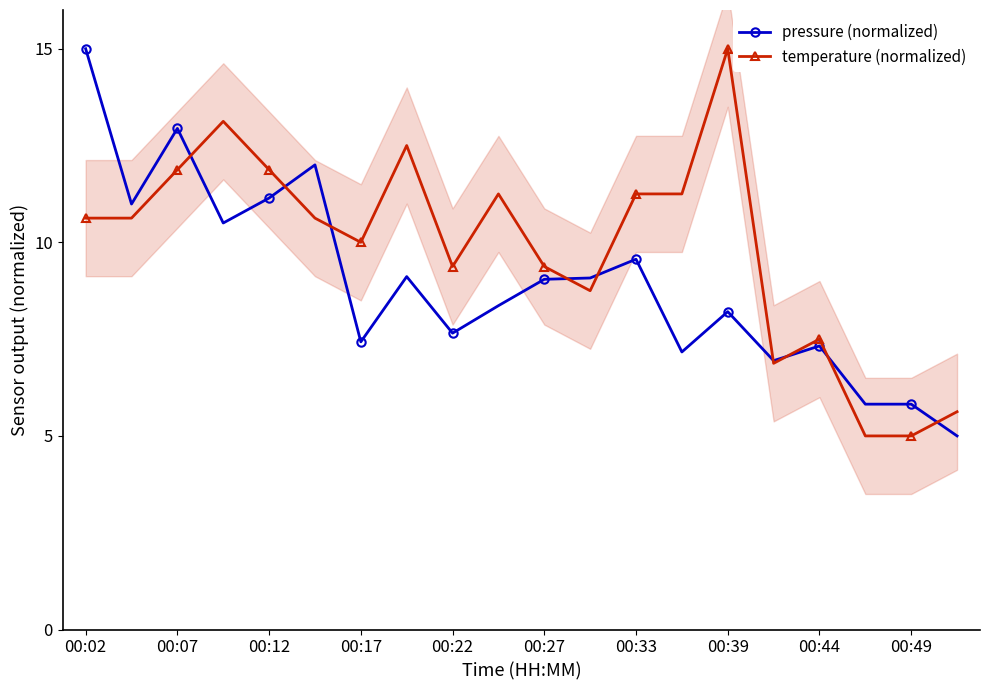

Which series has the largest total across all categories?

temperature (normalized)